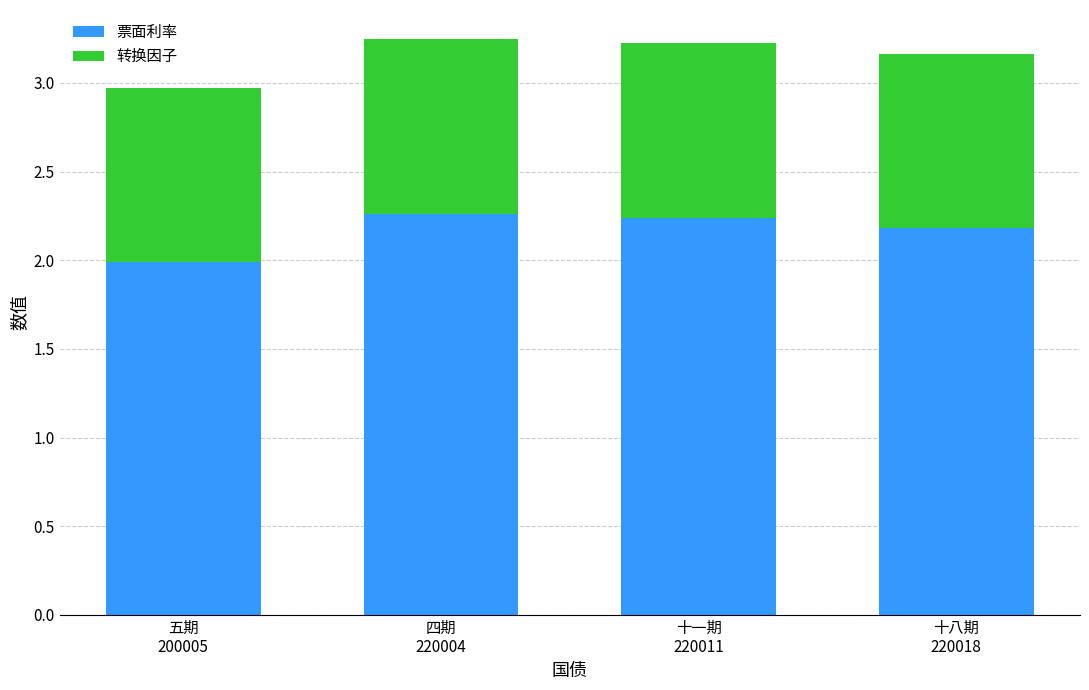

What is the lowest value of the 票面利率 series?

2.0